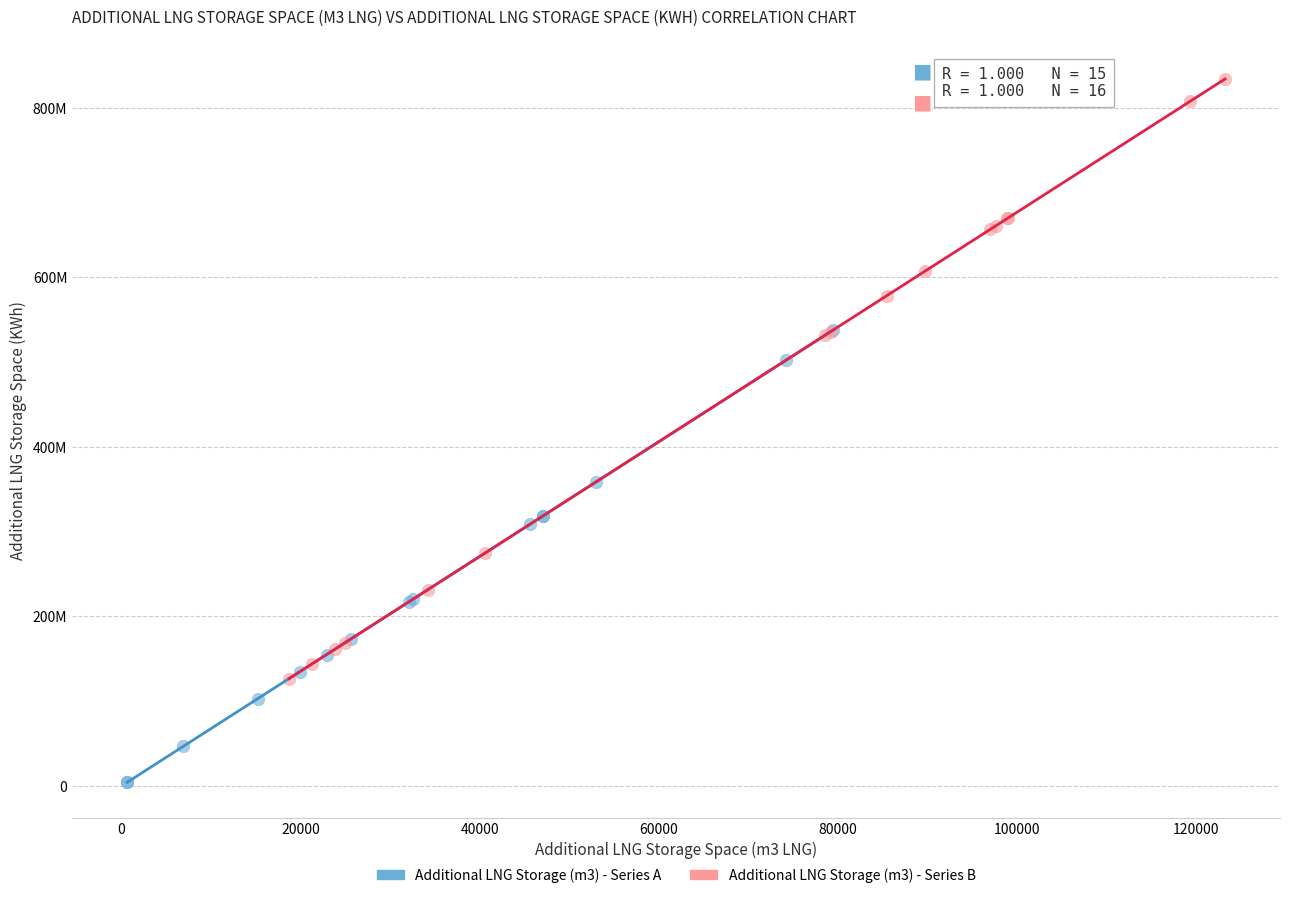

Which series reaches the maximum Y coordinate?

Additional LNG Storage (m3) - Series B